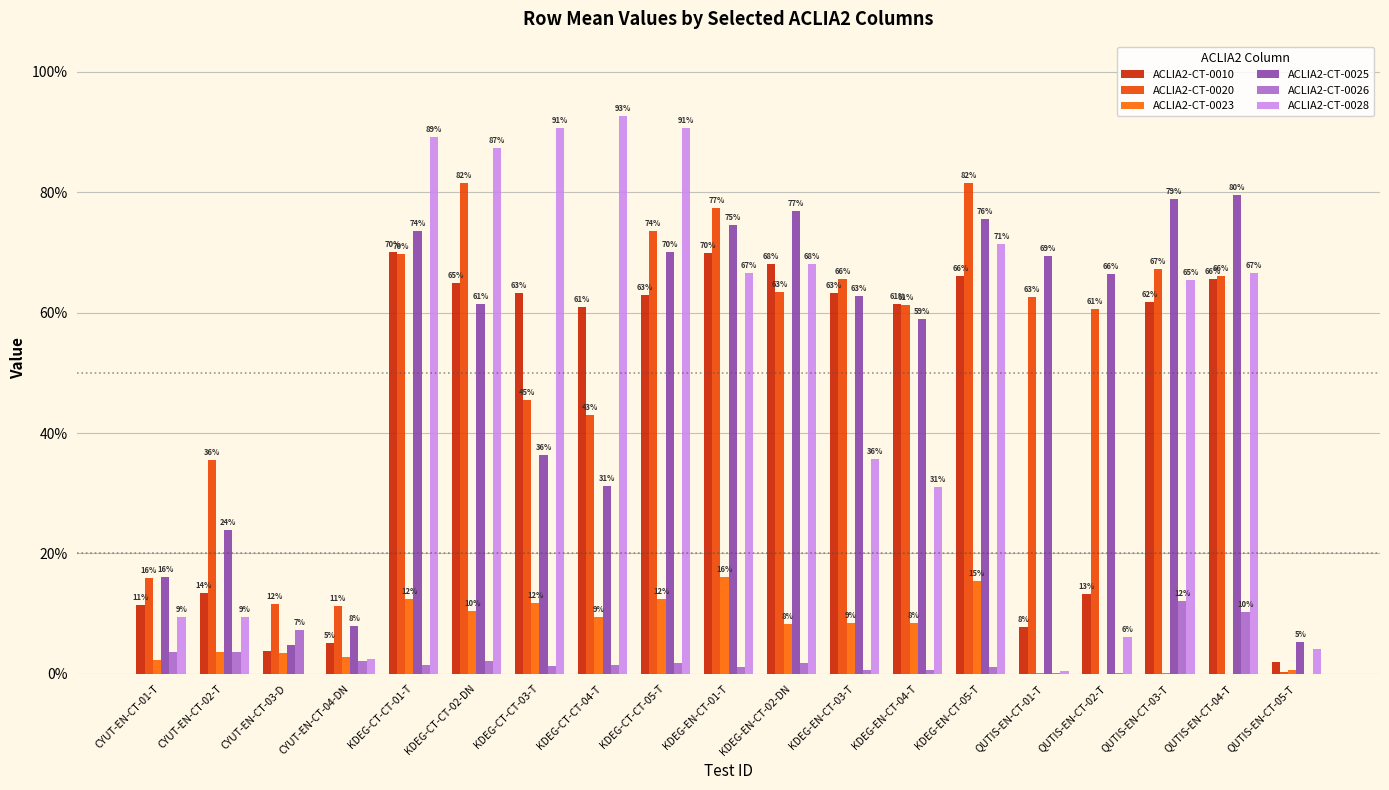

What is the approximate value of ACLIA2-CT-0025 at CYUT-EN-CT-02-T?

0.2